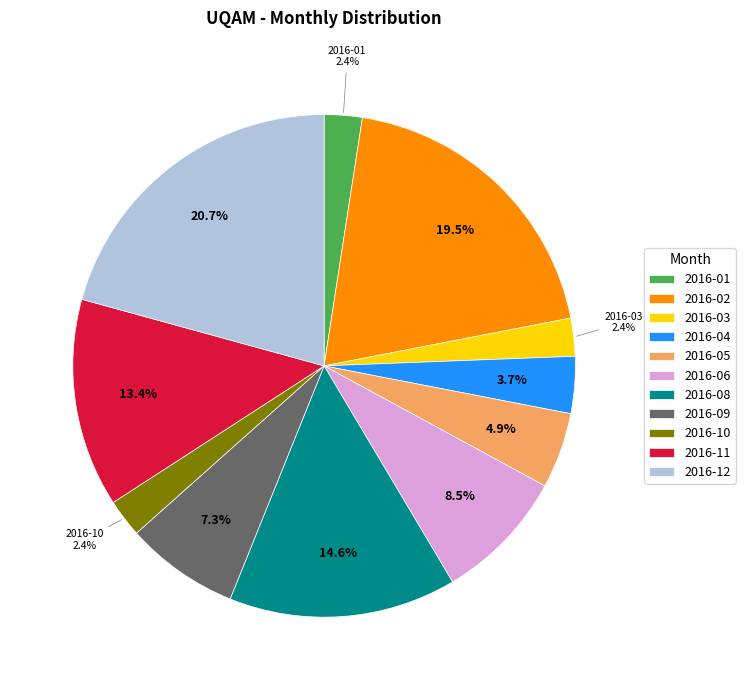

Count the number of slices in the pie.

11